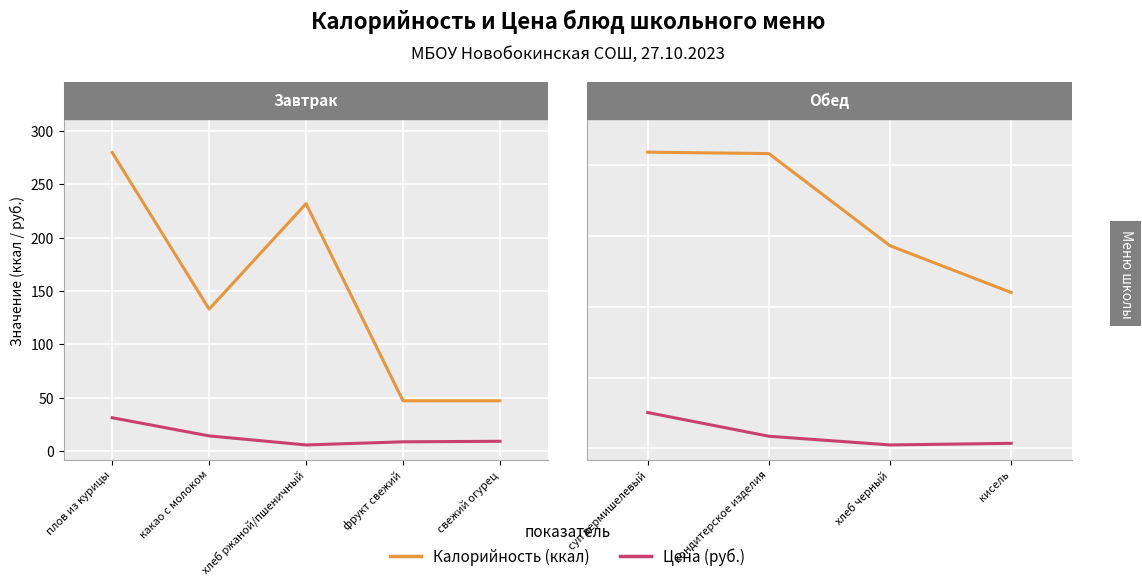

How many lines are shown in the chart?

2